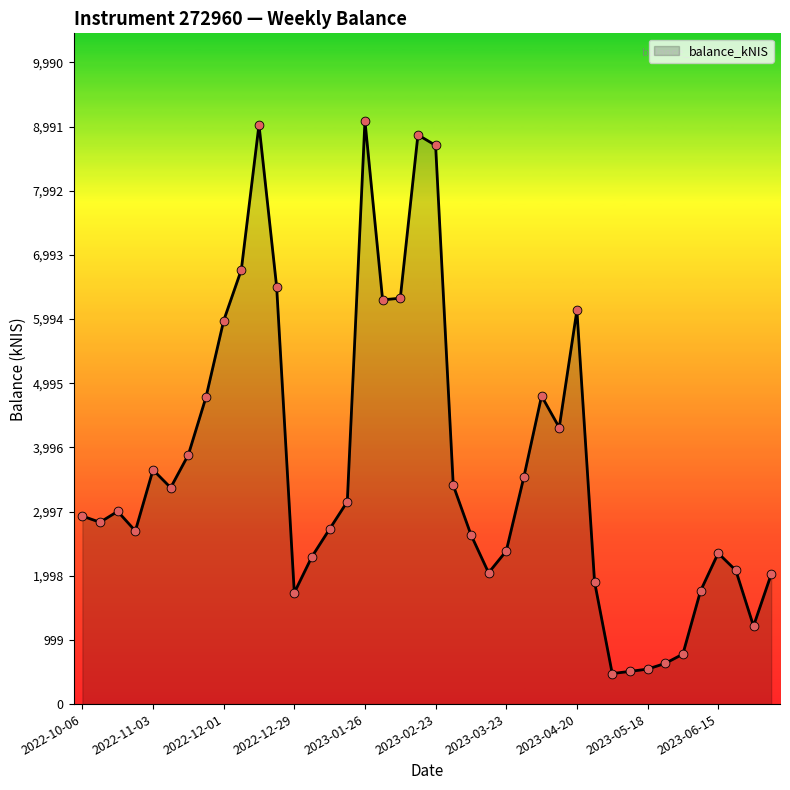

What is the greatest value displayed?

9082.0